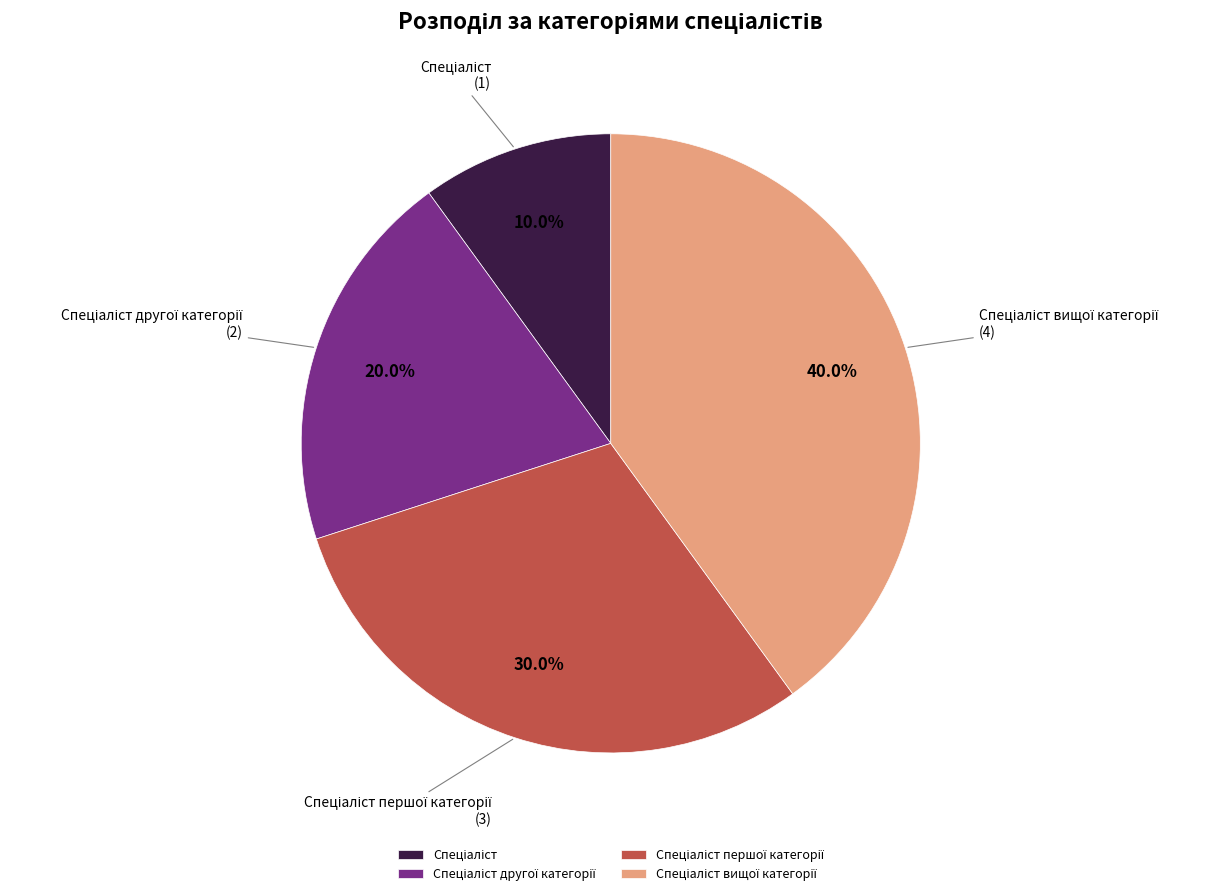

Is there a majority slice in this chart?

No